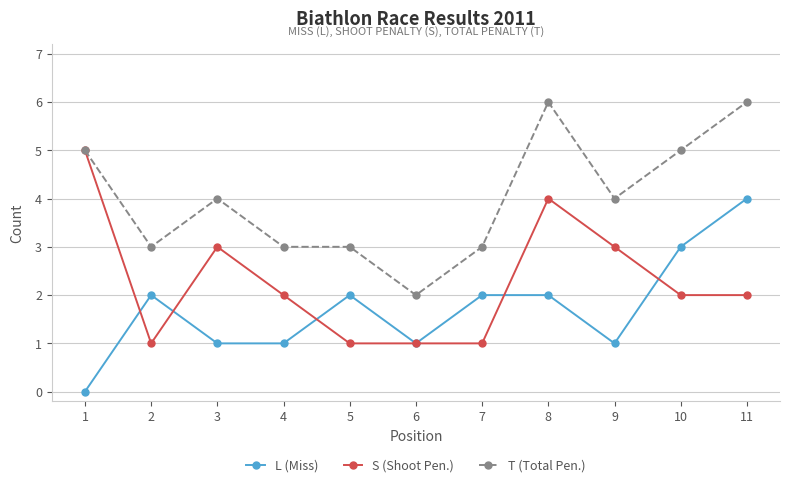

What is the difference between the L (Miss) values at 1 and 11?

4